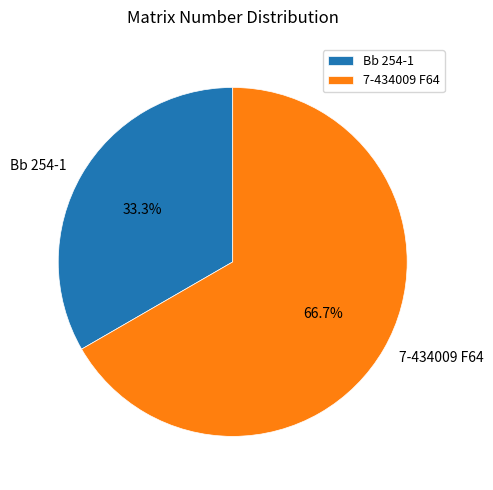

Does 7-434009 F64 account for over 50% of the chart?

Yes